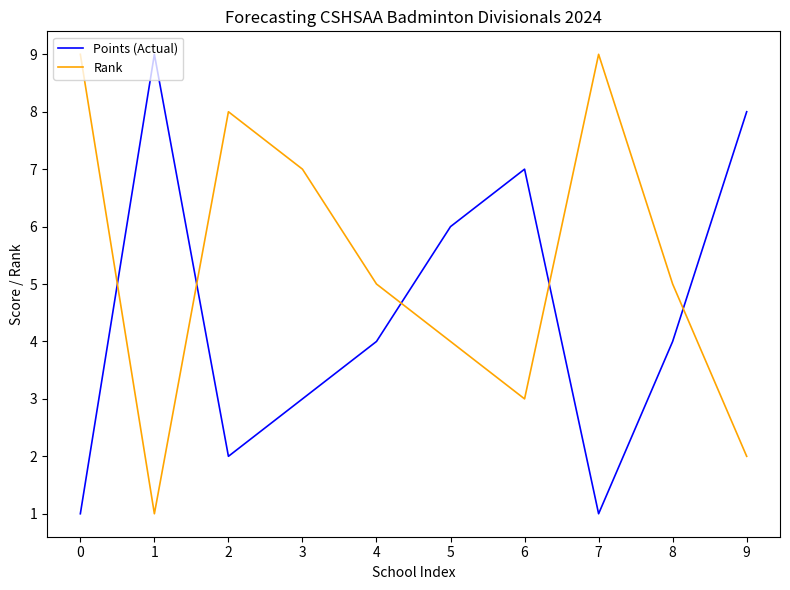

How many lines are shown in the chart?

2